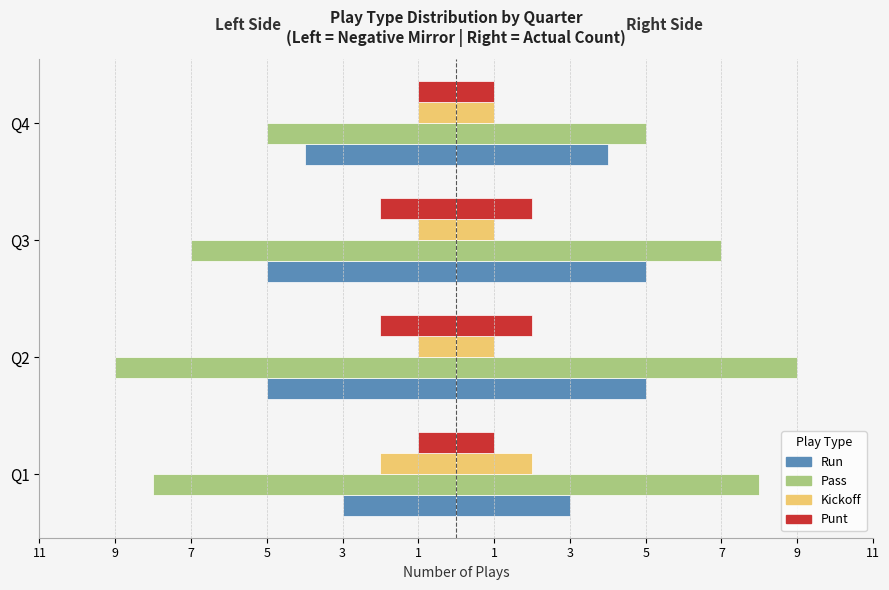

Does the chart contain stacked bars?

No